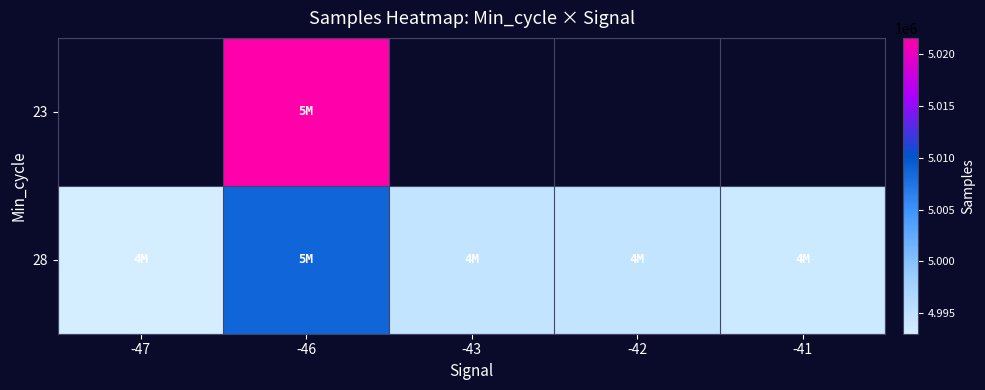

The 28 series shows 6715944.5 at -42. True or false?

False